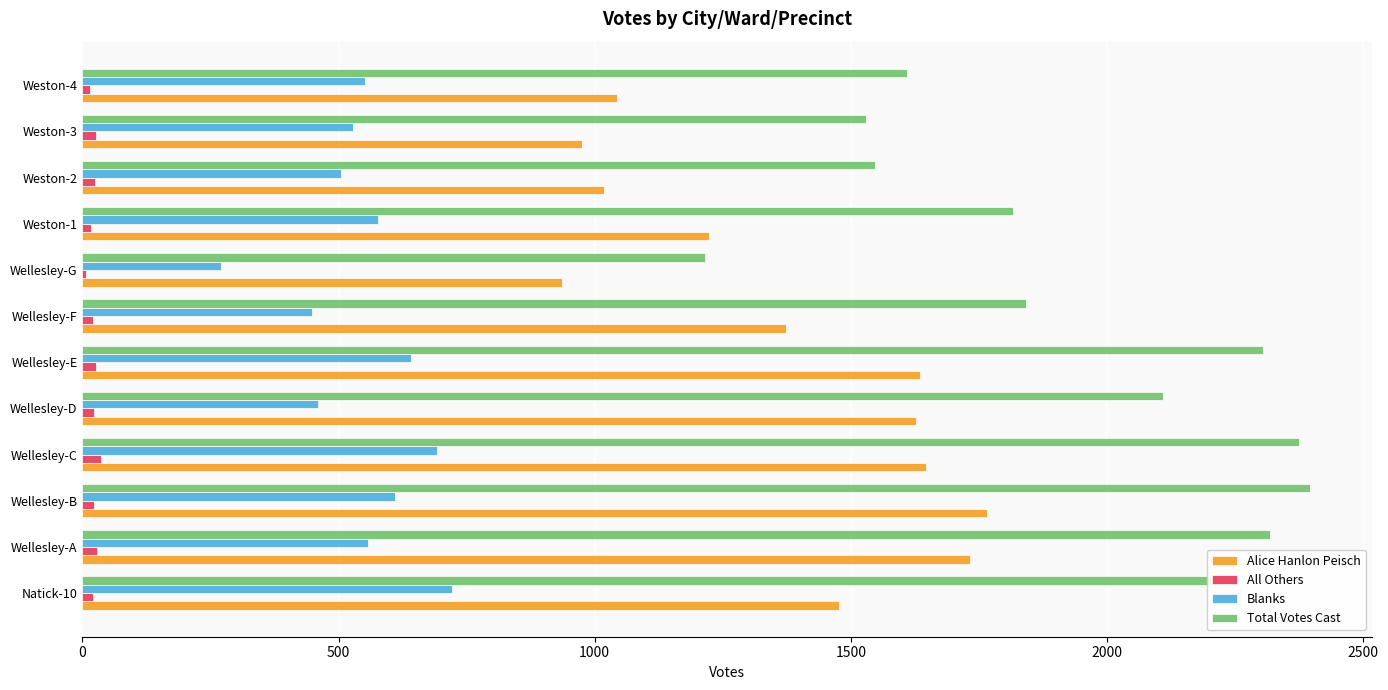

Which series has the widest spread of values?

Total Votes Cast